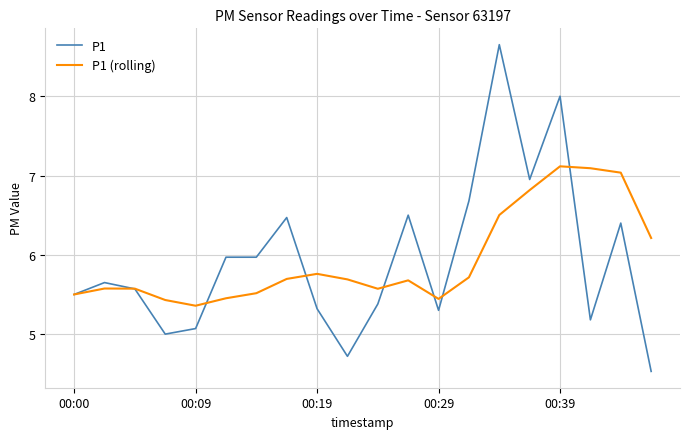

What is the minimum value shown in the chart?

4.5